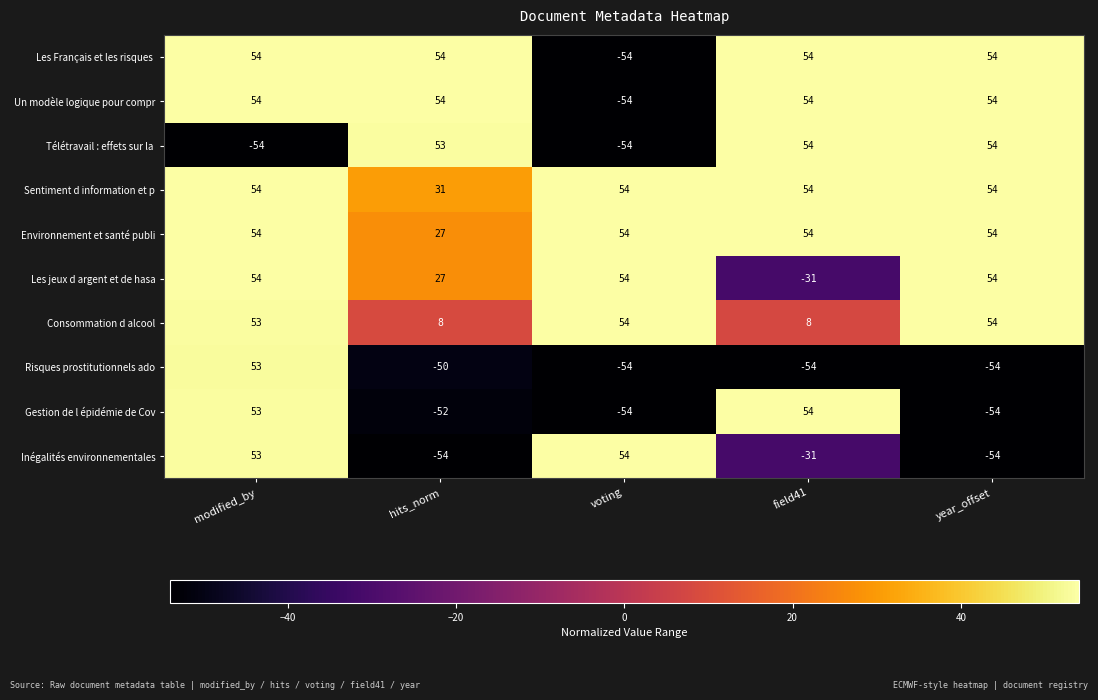

Which series changed the most between field41 and year_offset?

Gestion de l épidémie de Cov